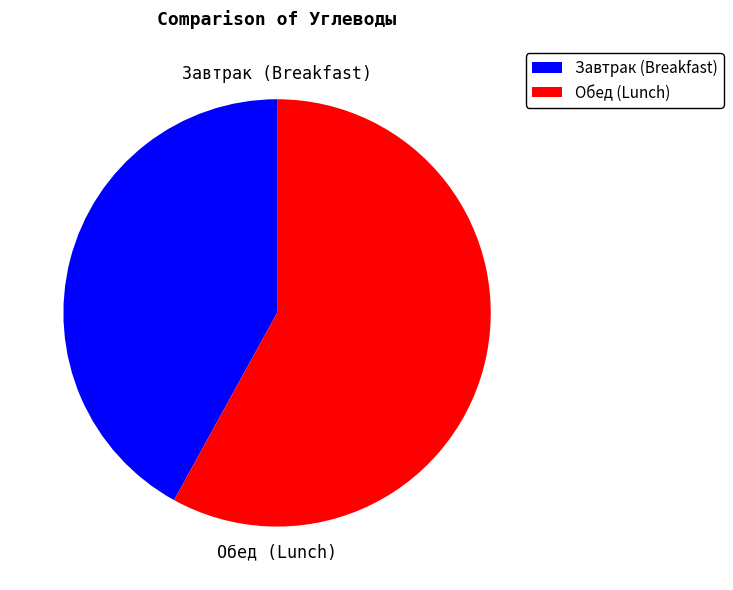

Does any single category account for the majority?

Yes